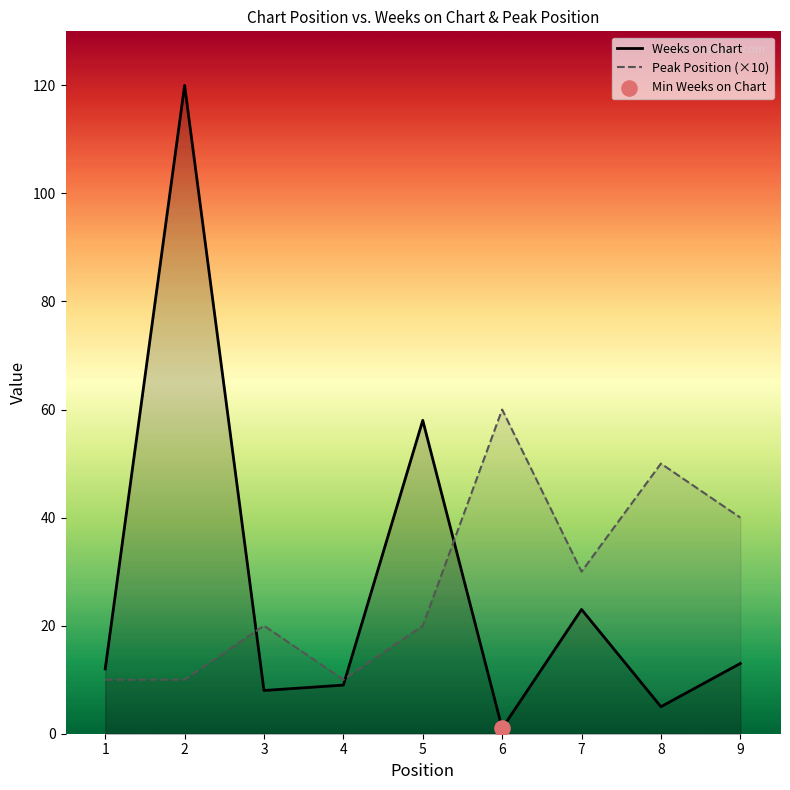

At how many categories does at least one series exceed 98?

1